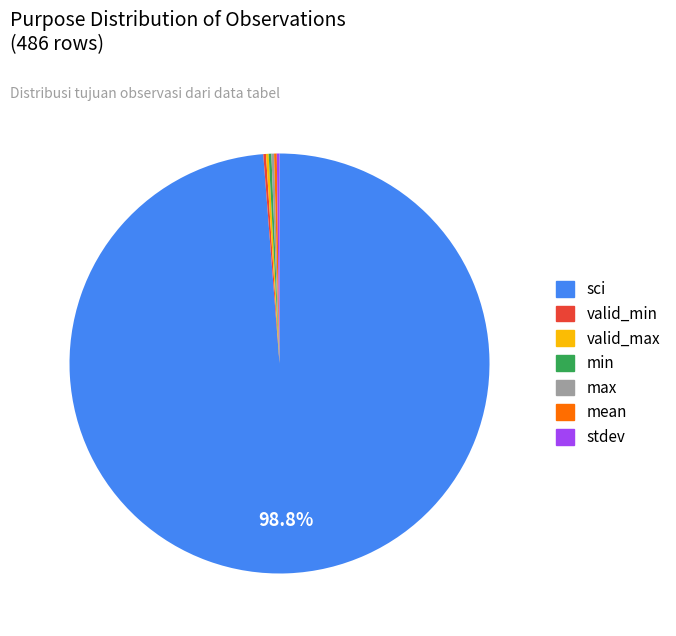

Does sci represent more than half of the total?

Yes